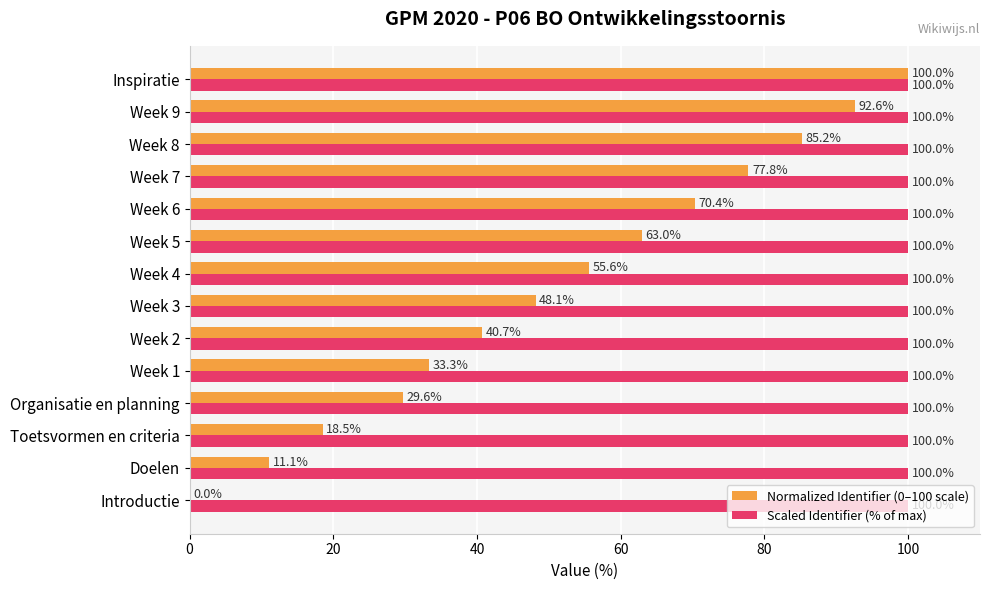

What is the maximum value for Normalized Identifier (0–100 scale)?

100.0